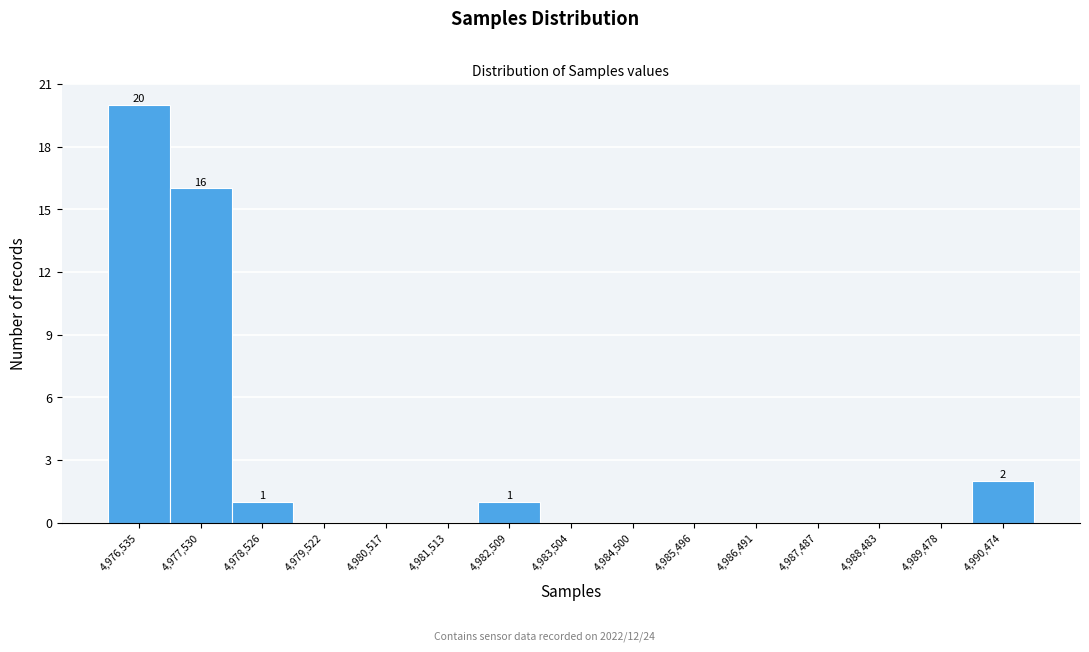

Reading left to right, list all the values displayed in this chart.

4,976,535=20	4,977,530=16	4,978,526=1	4,979,522=0	4,980,517=0	4,981,513=0	4,982,509=1	4,983,504=0	4,984,500=0	4,985,496=0	4,986,491=0	4,987,487=0	4,988,483=0	4,989,478=0	4,990,474=2